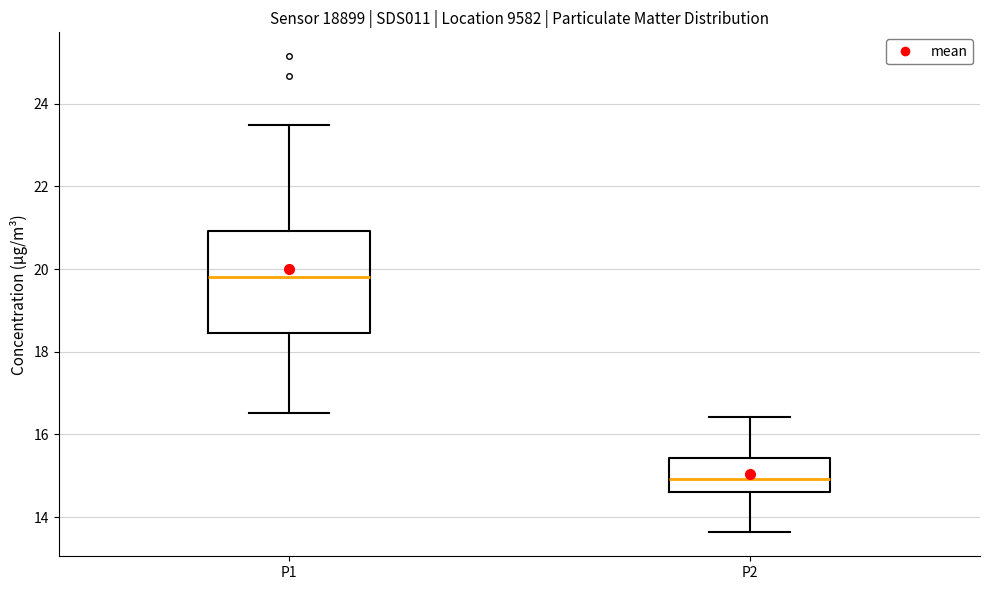

Which box is the tallest, from its lower edge to its upper edge?

P1